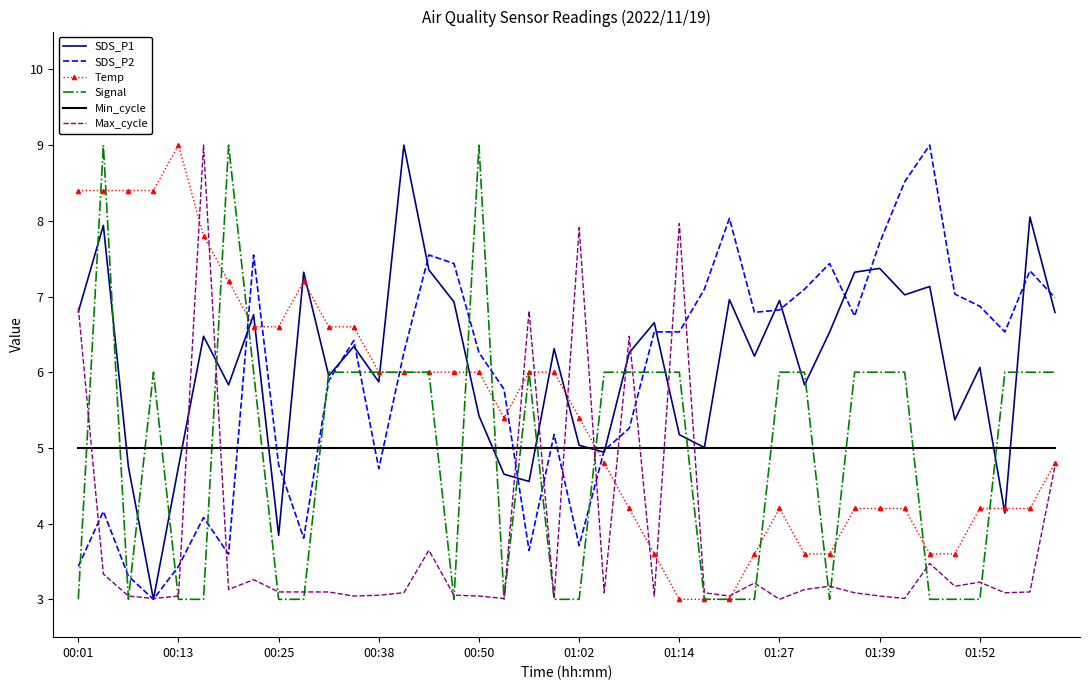

What is the sum of all SDS_P2 values?

237.3